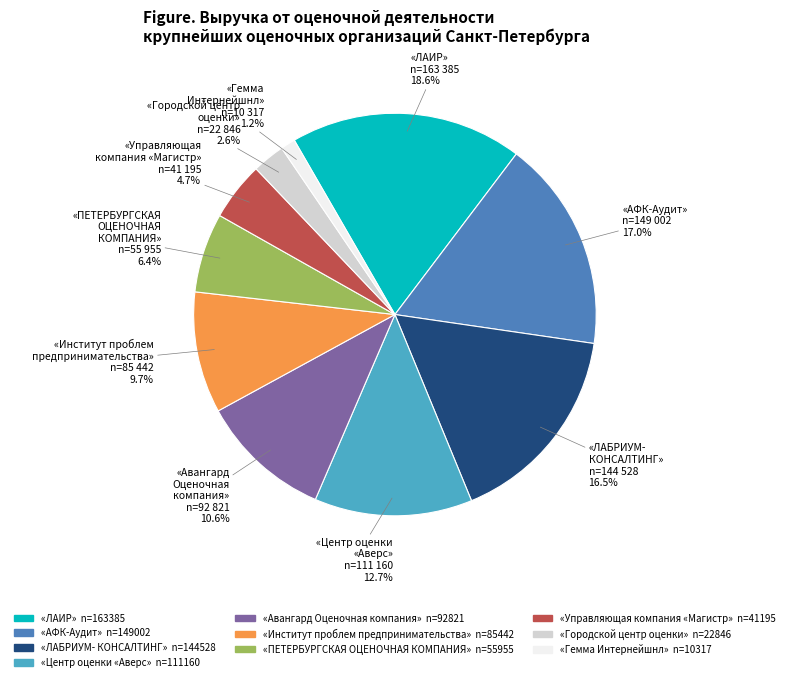

Does any single category account for the majority?

No